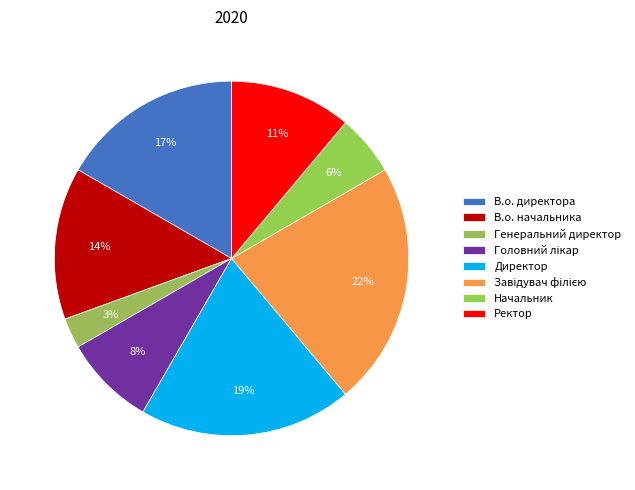

To the nearest percent, what portion does В.о. начальника represent?

14%